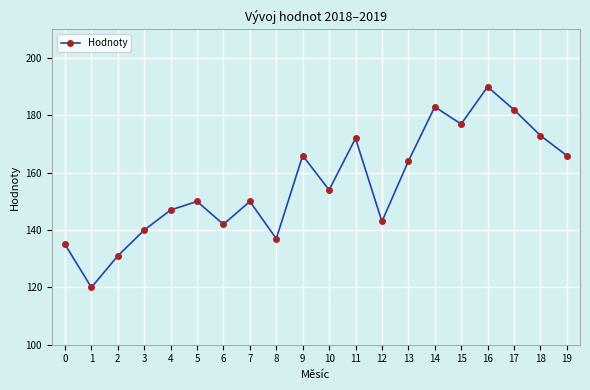

Reading left to right, transcribe all the data shown in this chart.

135	120	131	140	147	150	142	150	137	166	154	172	143	164	183	177	190	182	173	166